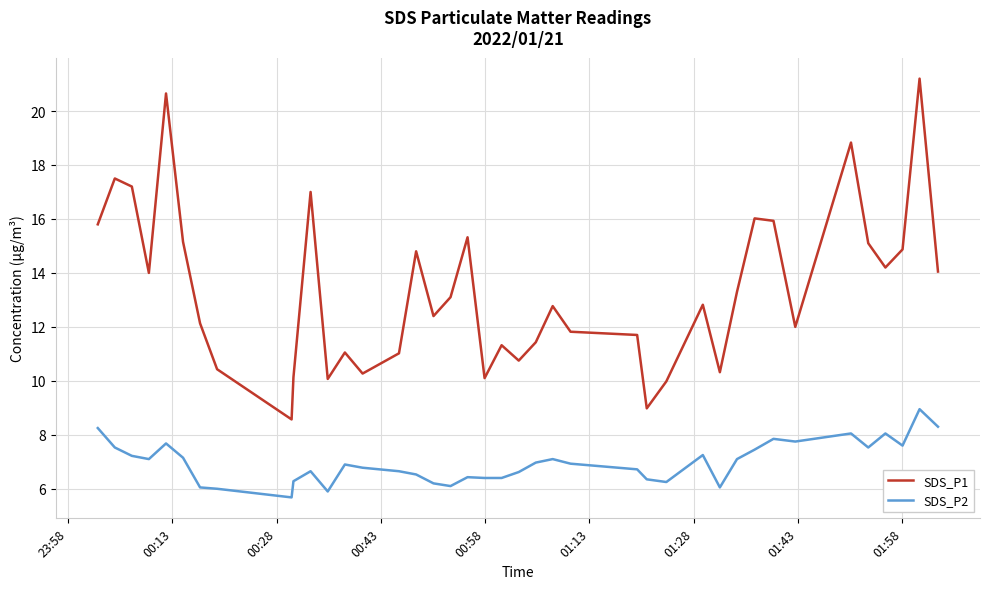

In SDS_P2, how many points are higher than both neighbors (excluding endpoints)?

10